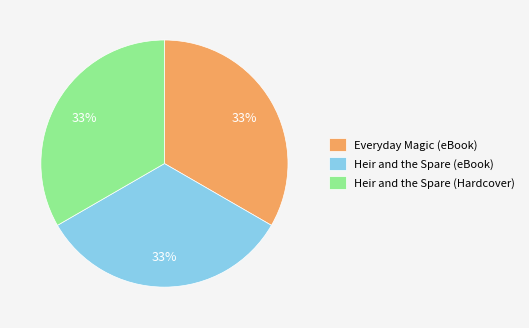

Does any single category account for the majority?

No